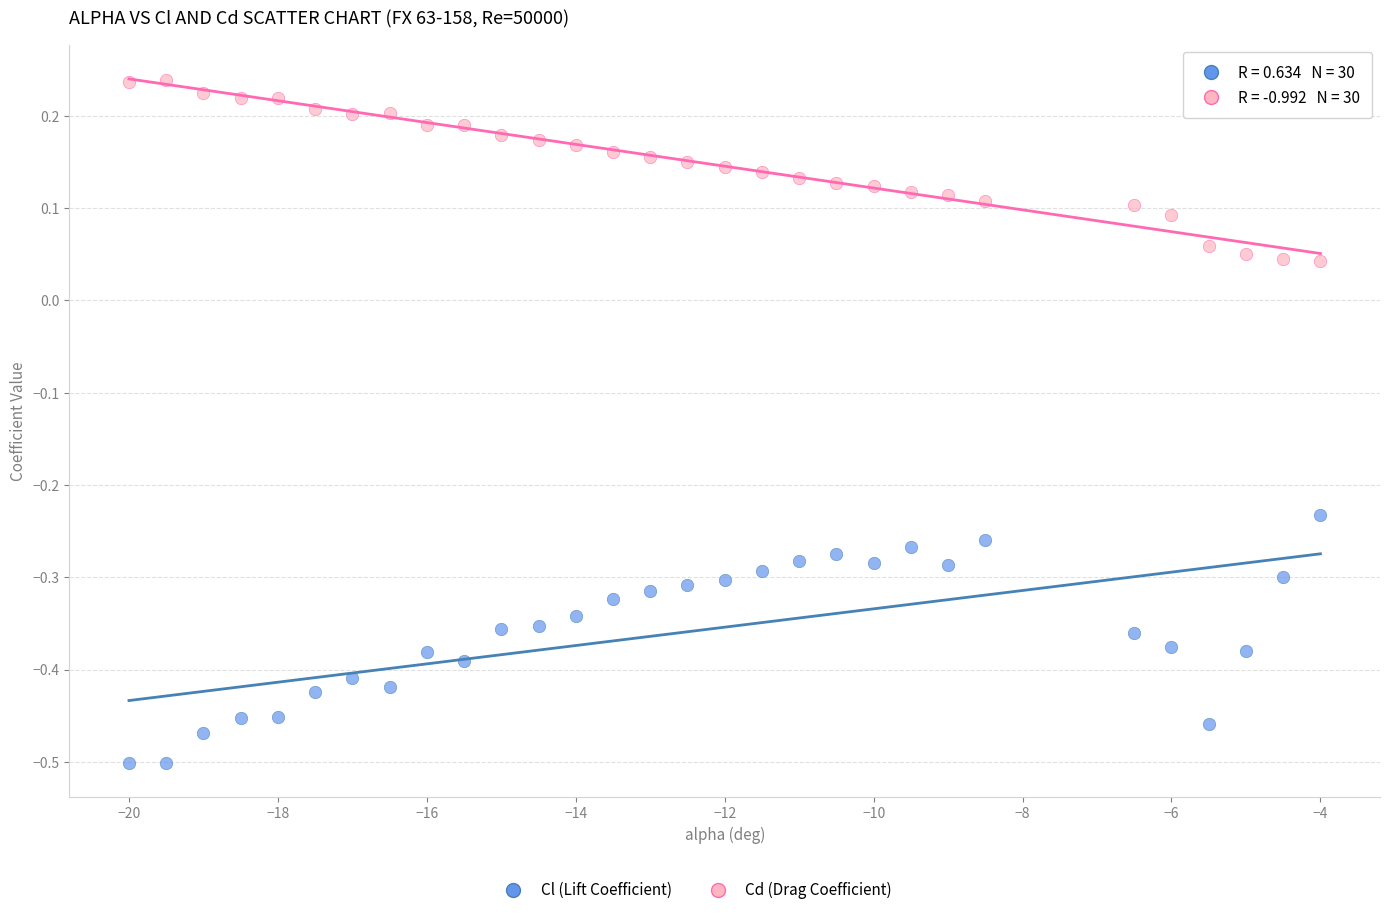

Which series contains the lowest Y value?

Cl (Lift Coefficient)